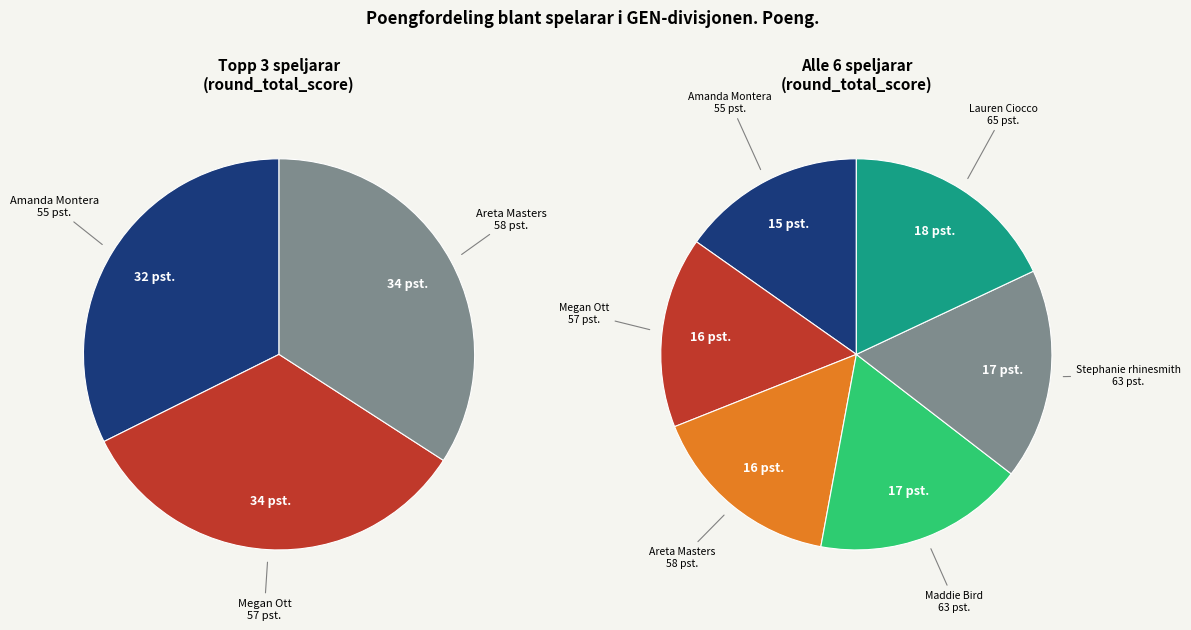

Is it true that Lauren Ciocco is 4% of the pie?

False